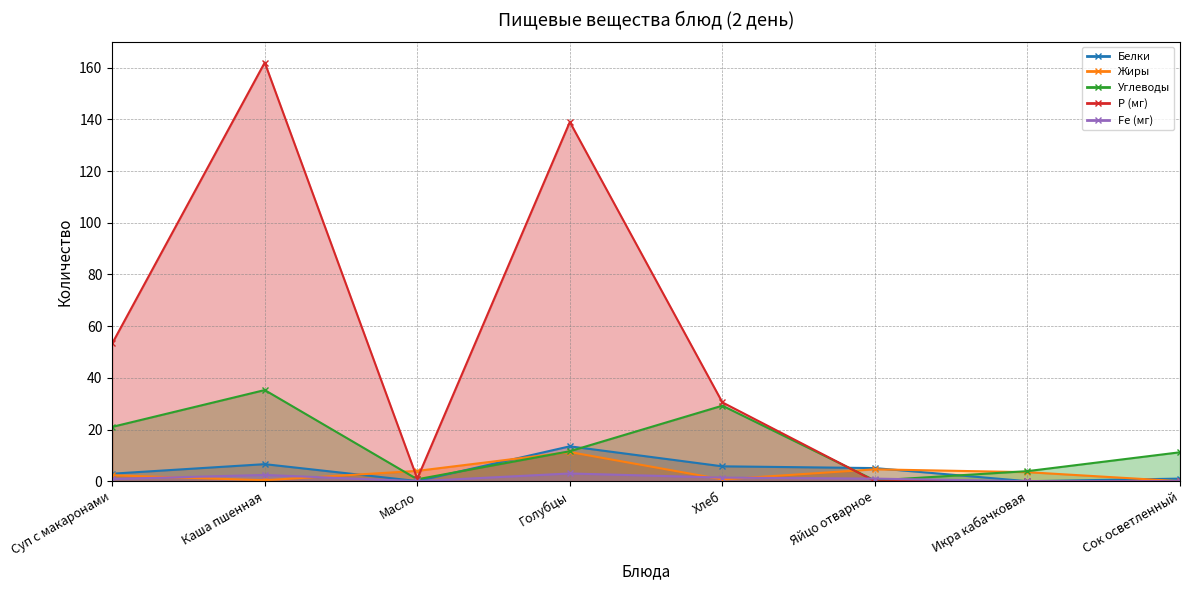

Where do Жиры and Fe (мг) first cross each other?

Суп с макаронами and Каша пшенная